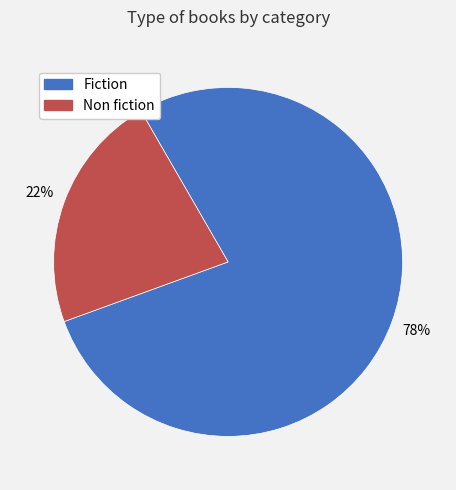

Do Fiction and Non fiction together represent more than half of the pie?

Yes